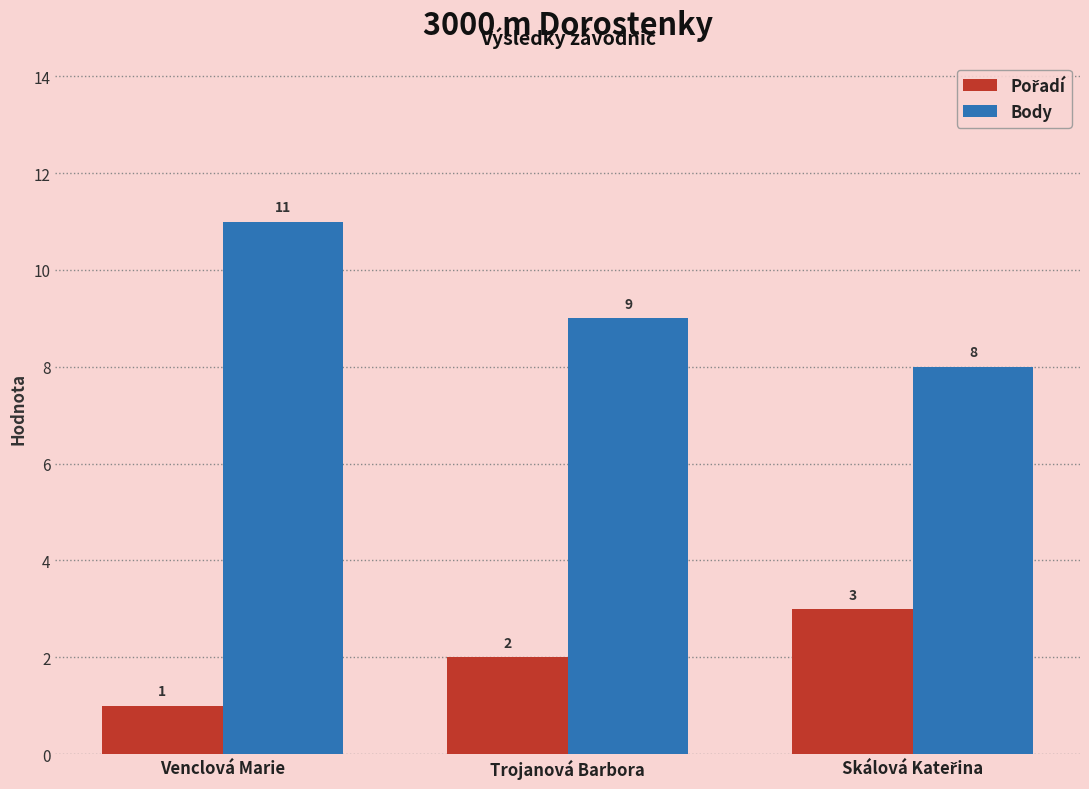

How many bars are there in total?

6